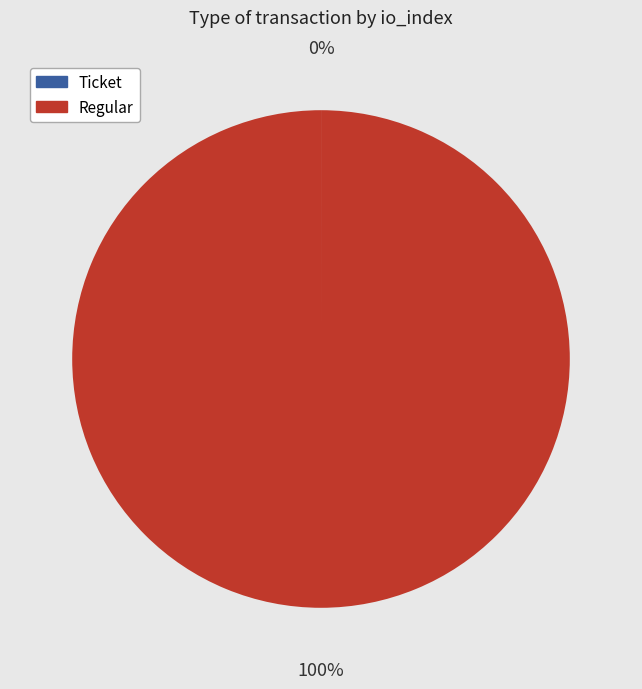

What is the largest slice in the pie chart?

Regular